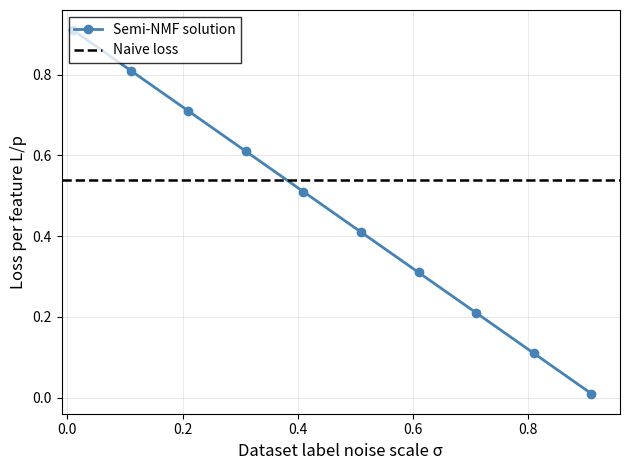

True or false: Semi-NMF solution has more than 0 points higher than both neighbors.

False